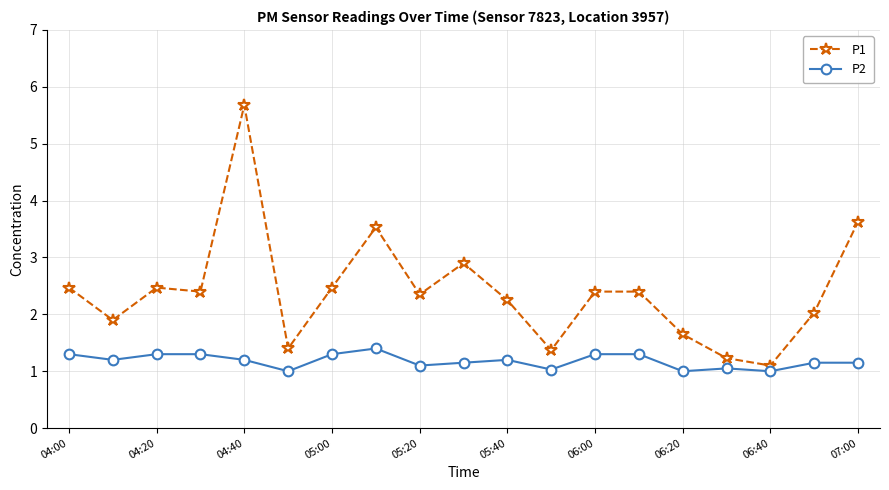

Which series has the largest range (max minus min)?

P1